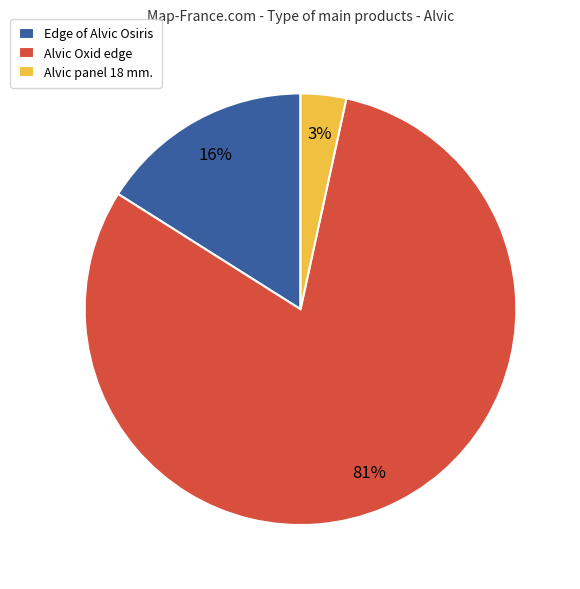

What is the majority slice?

Alvic Oxid edge